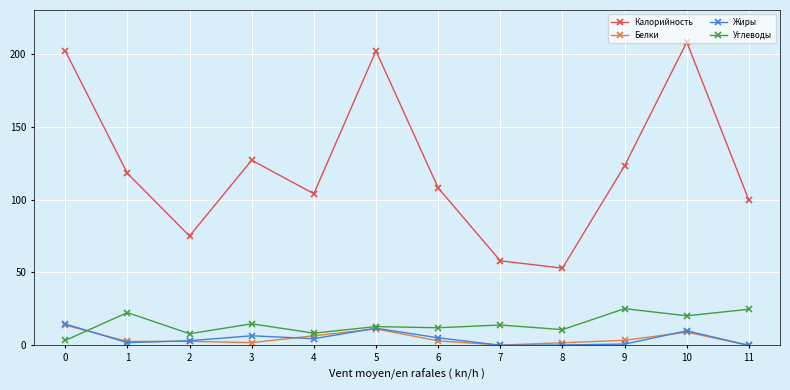

At which category does Углеводы reach its first local peak?

1